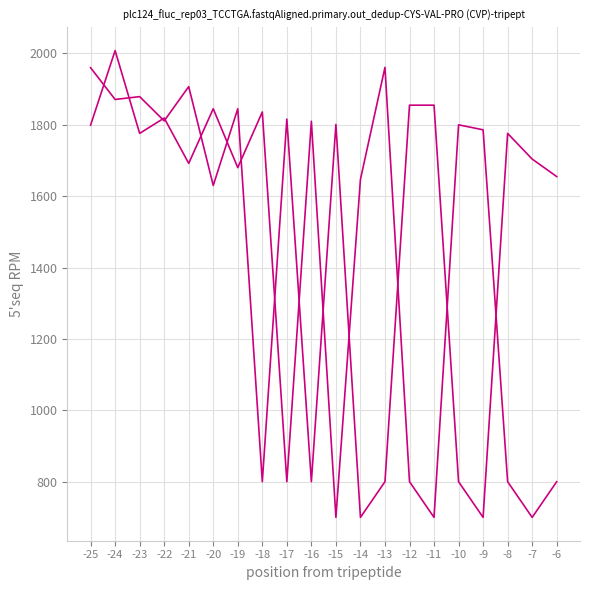

The value of Rating (Black) at -20 is 1845. True or false?

True